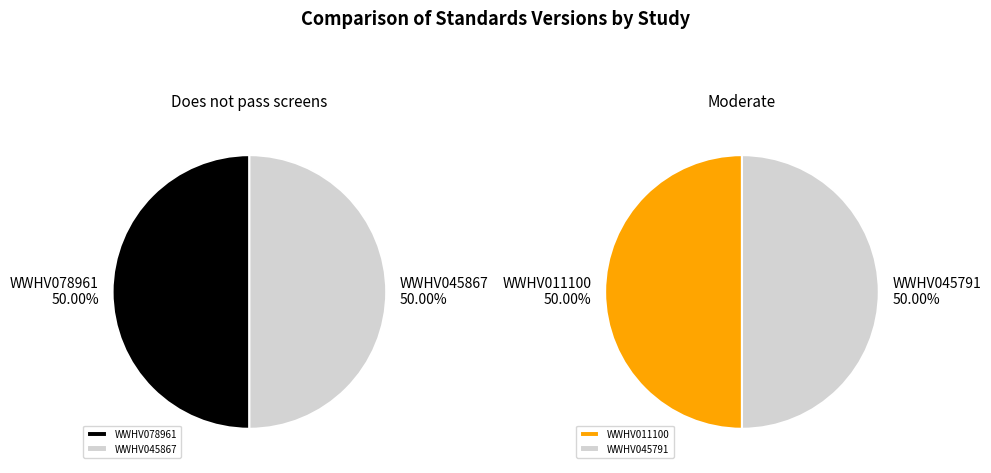

How many slices are in this pie chart?

2